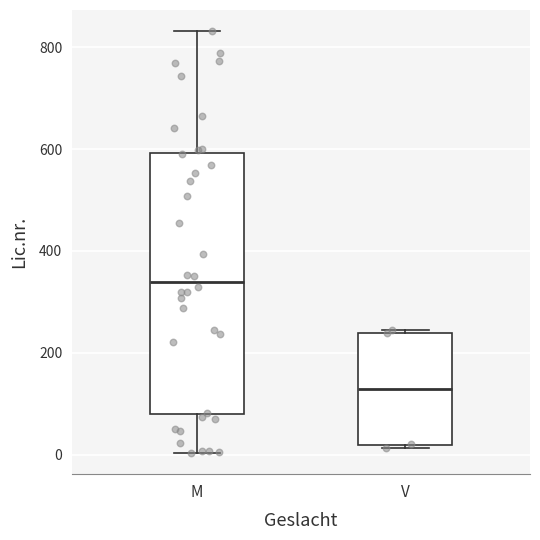

Where is the upper edge of the box for V on the y-axis? The values are not printed on the chart, so give them approximately, as read against the axis.

240